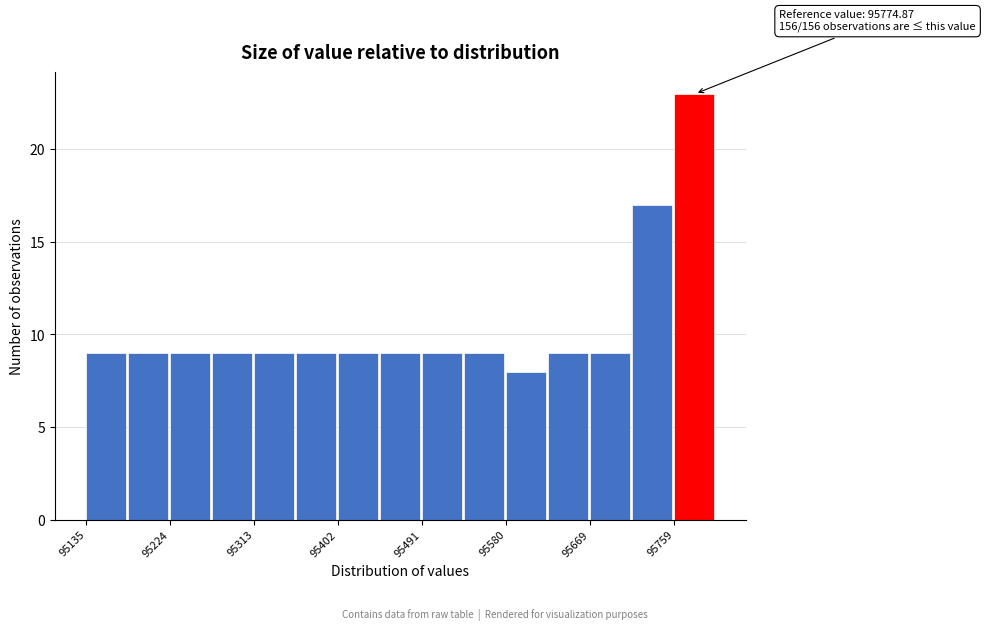

Over which range of the x-axis is the bar tallest?

95760 to 95800